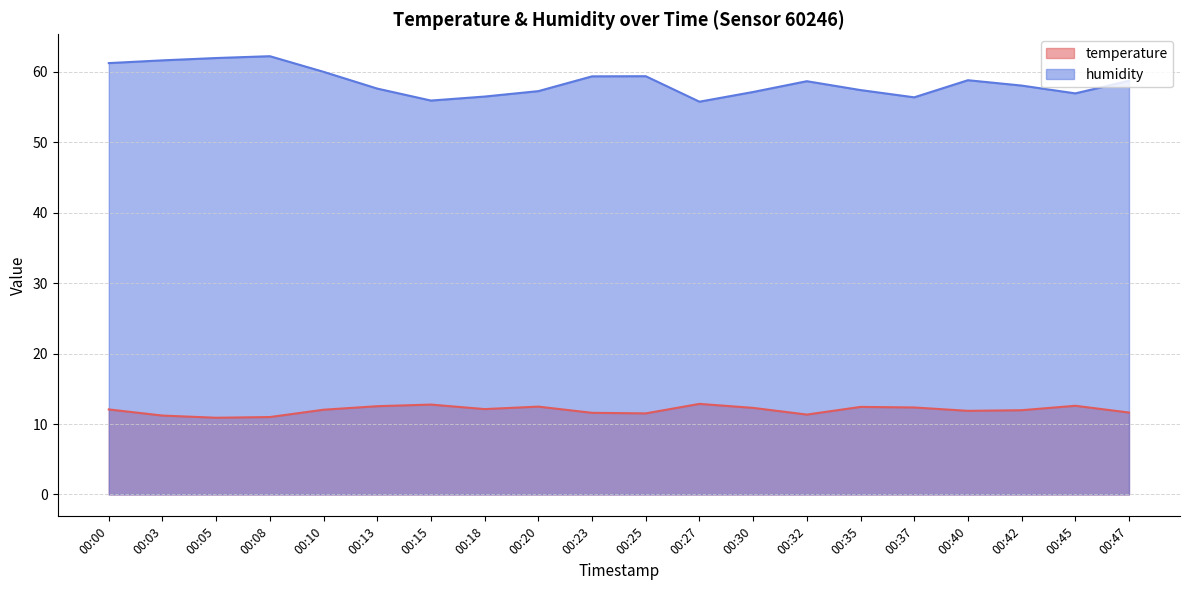

Which label corresponds to the smallest value in the chart?

00:05